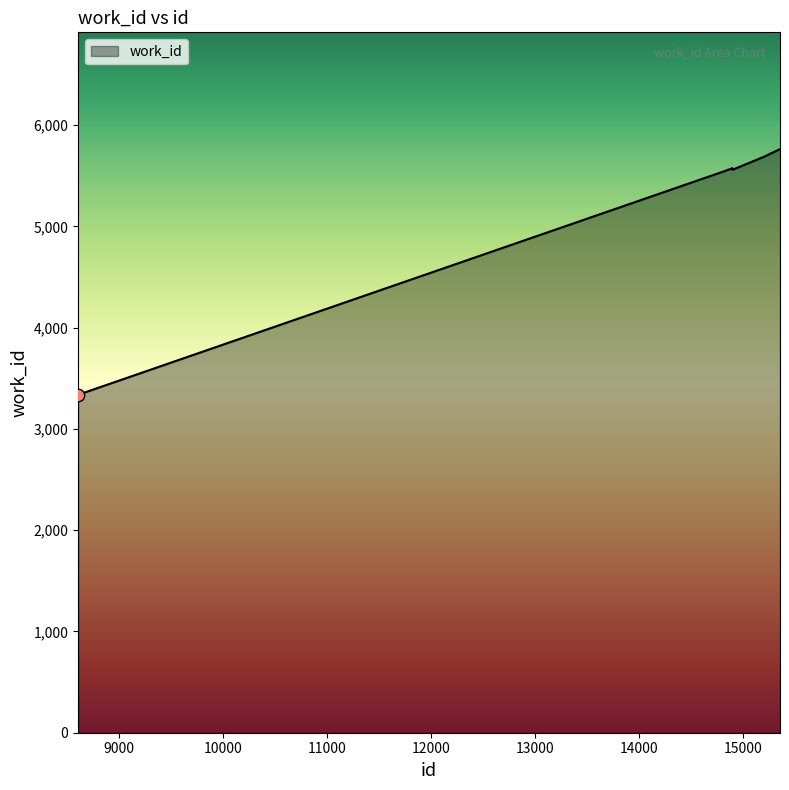

What is the maximum value shown in the chart?

5764